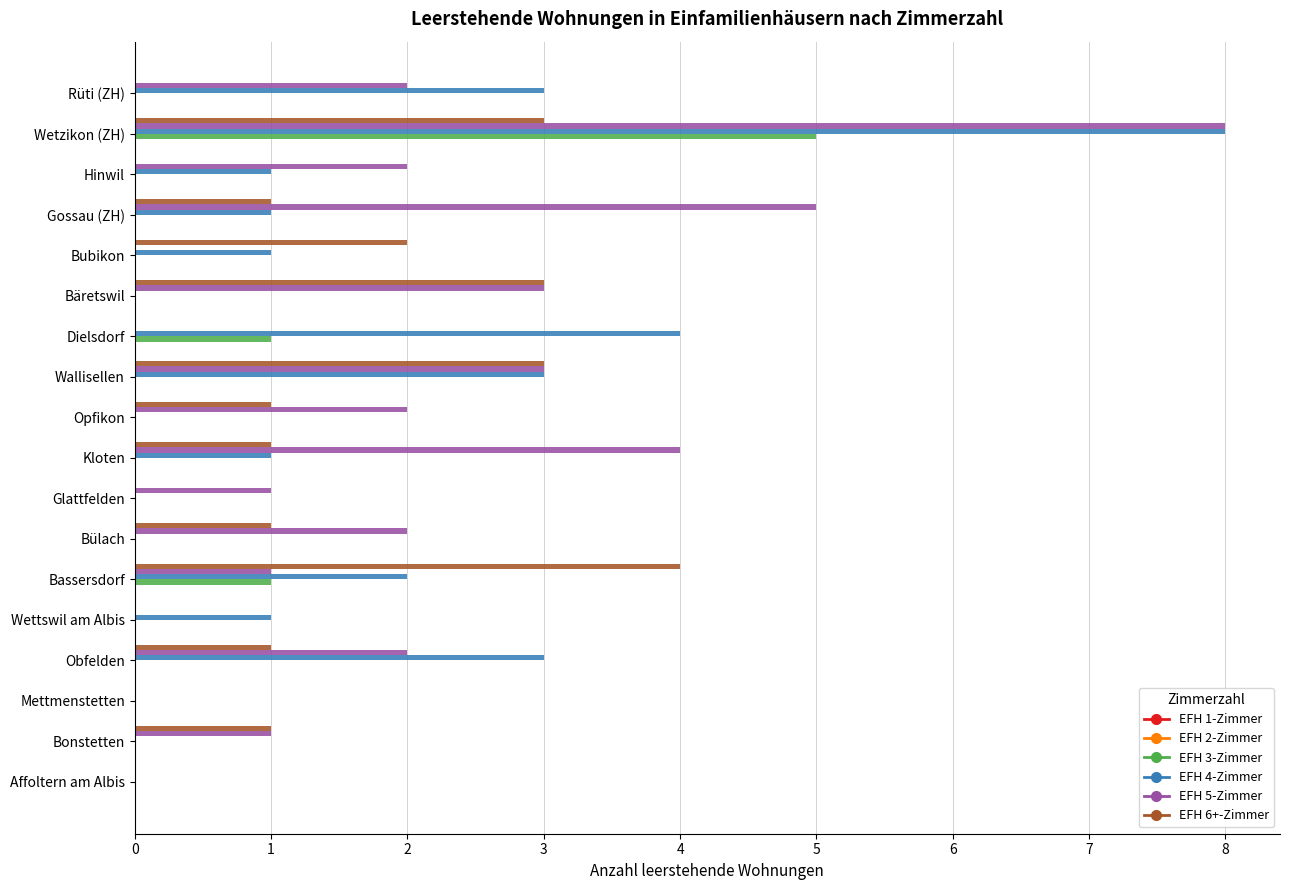

Which series has the largest total across all categories?

EFH 5-Zimmer